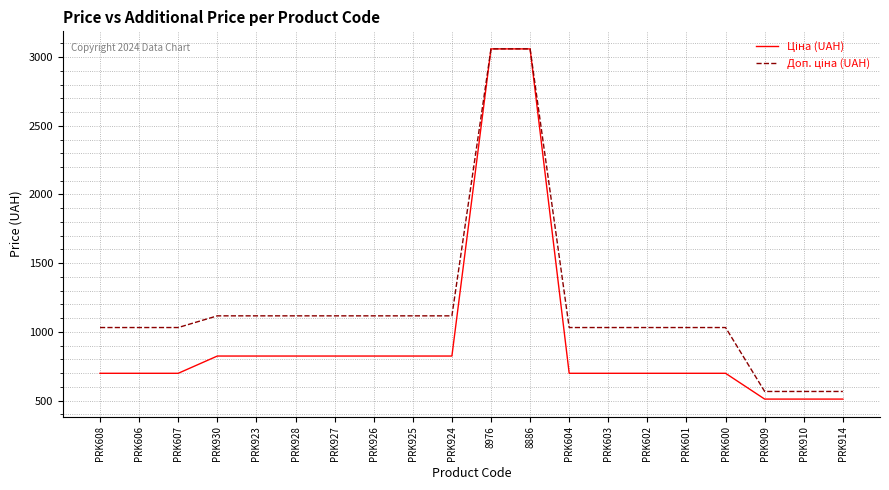

What is the total value across all series at PRK607?

1729.6